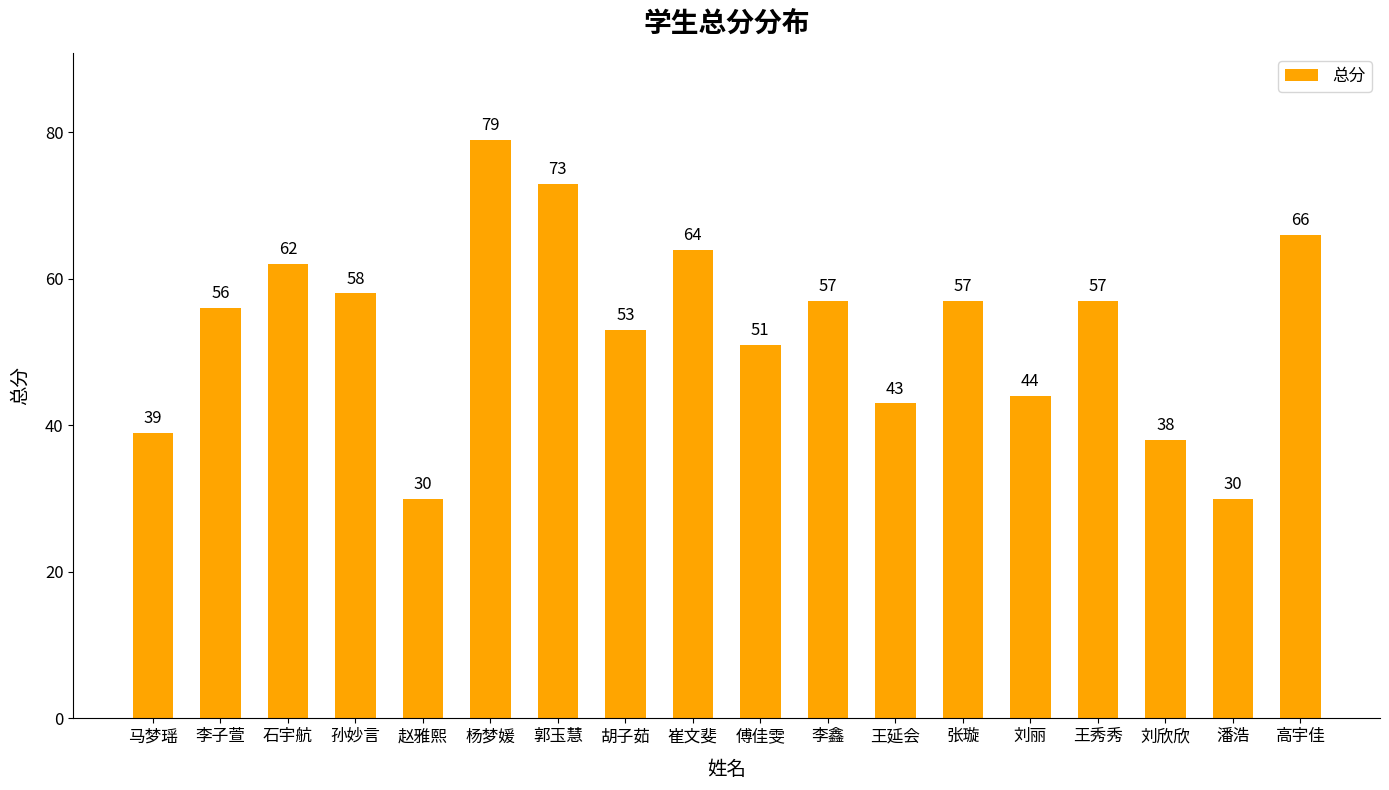

At which label is the value closest to 54?

胡子茹